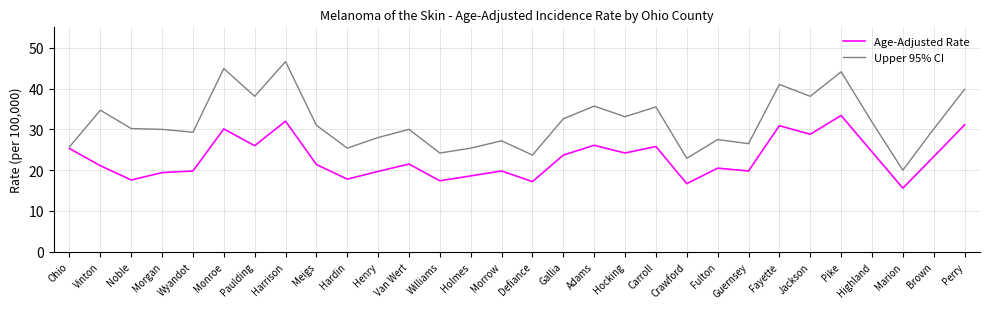

What is the smallest value displayed?

15.6